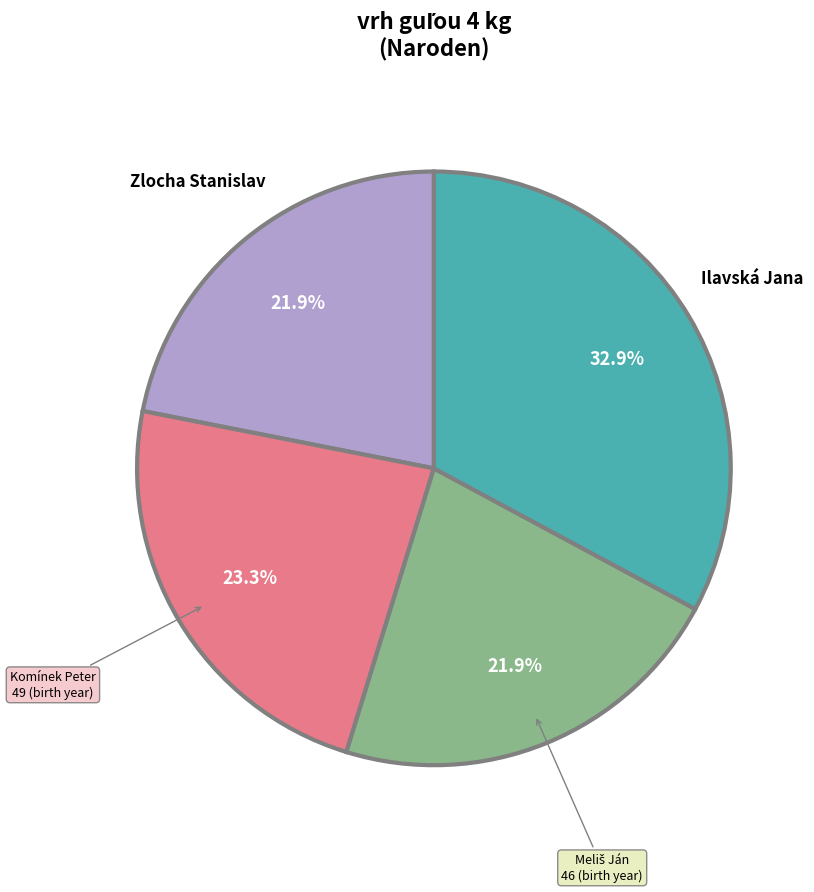

Is there a majority slice in this chart?

No